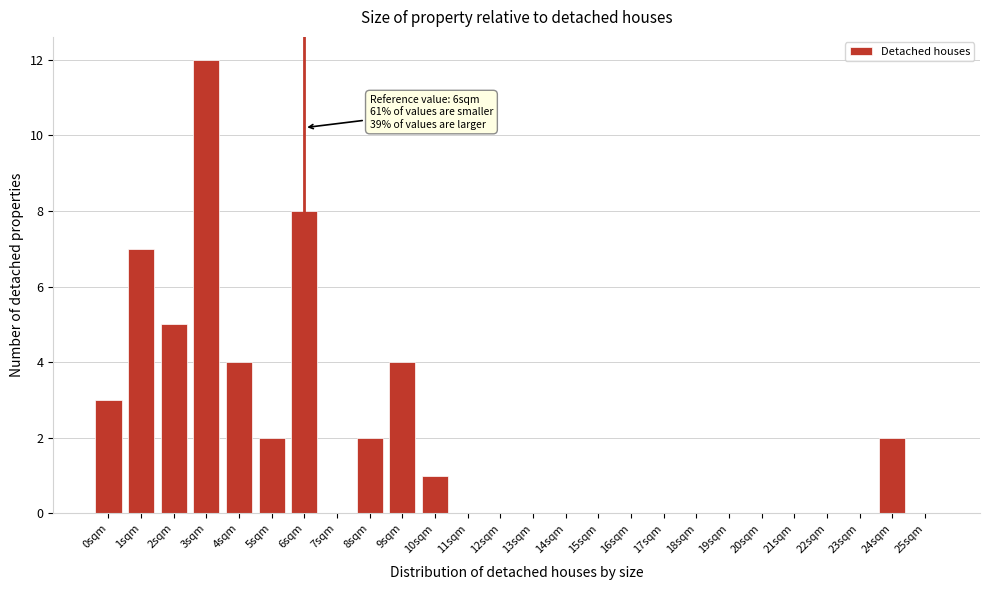

Over which range of the x-axis is the bar tallest?

2.5 to 3.5